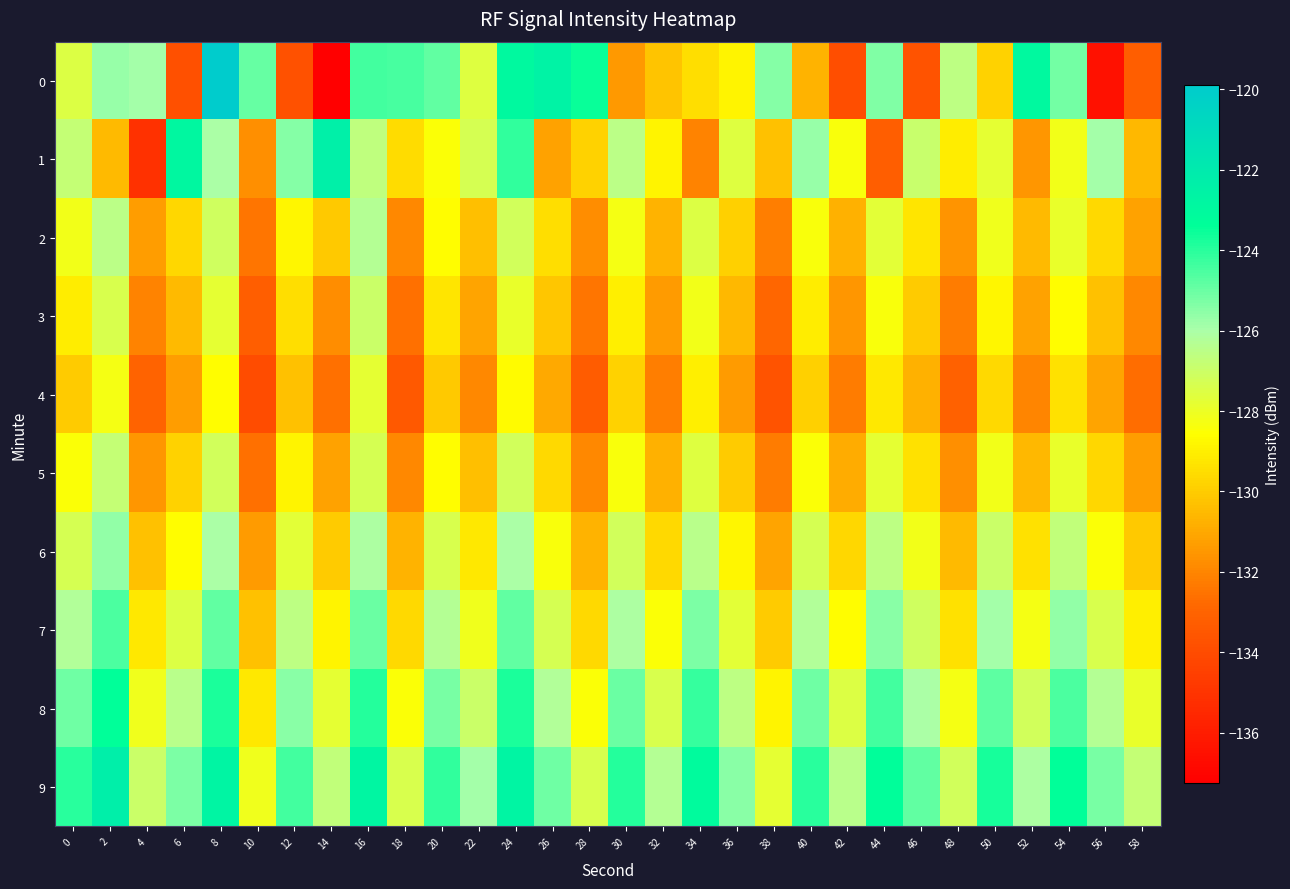

List the series in order of their peak value, highest first.

0, 9, 1, 8, 7, 6, 2, 5, 3, 4